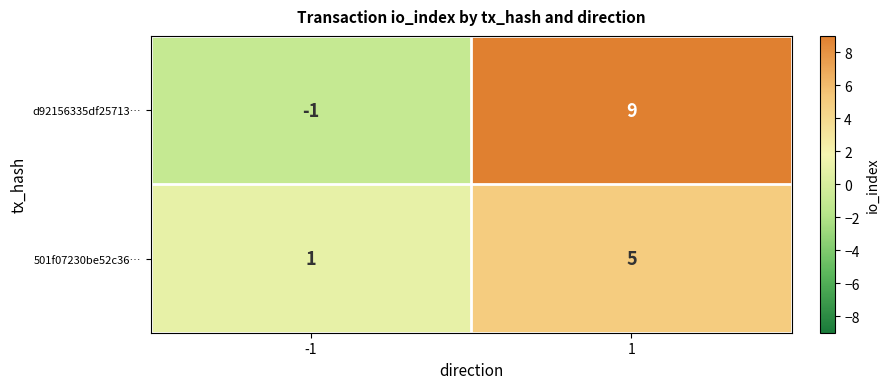

Reading left to right, transcribe all the data shown in this chart.

d92156335df25713…: -1	9
501f07230be52c36…: 1	5